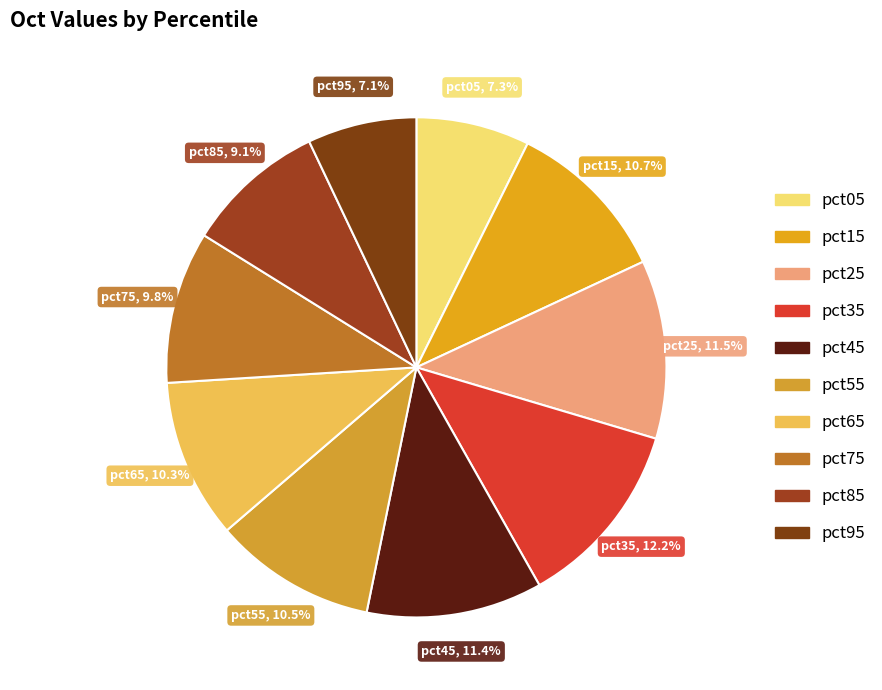

How many slices are in this pie chart?

10